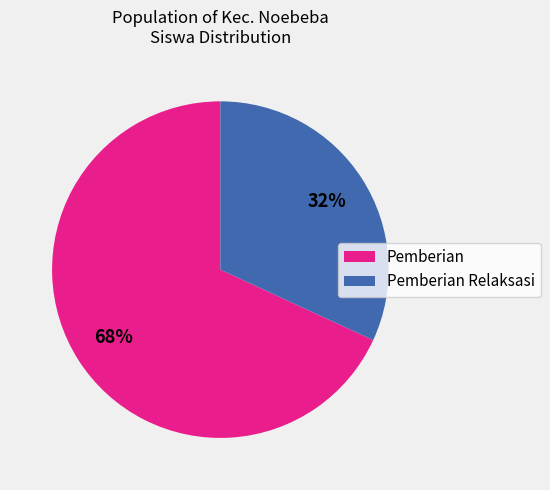

Rank the categories by value from highest to lowest.

Pemberian, Pemberian Relaksasi